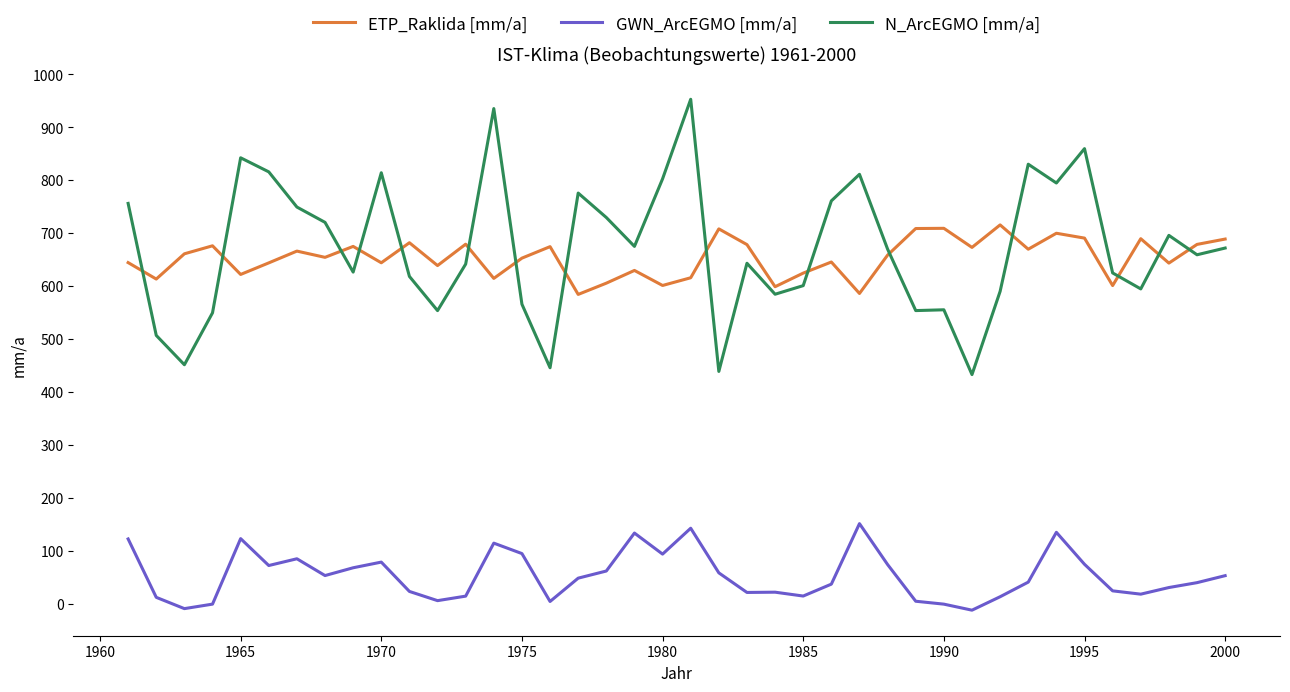

What is the greatest value displayed?

952.3